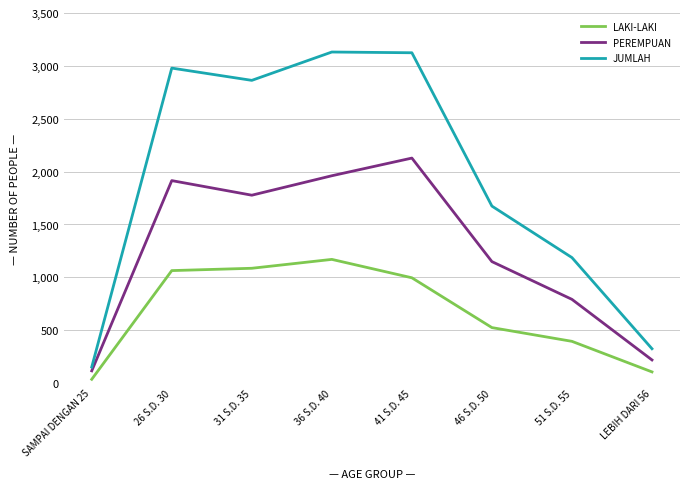

The value of LAKI-LAKI at 31 S.D. 35 is 606. True or false?

False